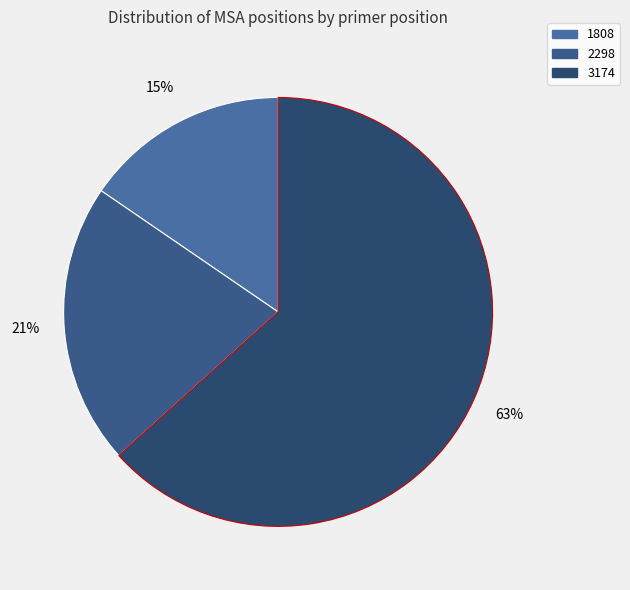

Is there a majority slice in this chart?

Yes